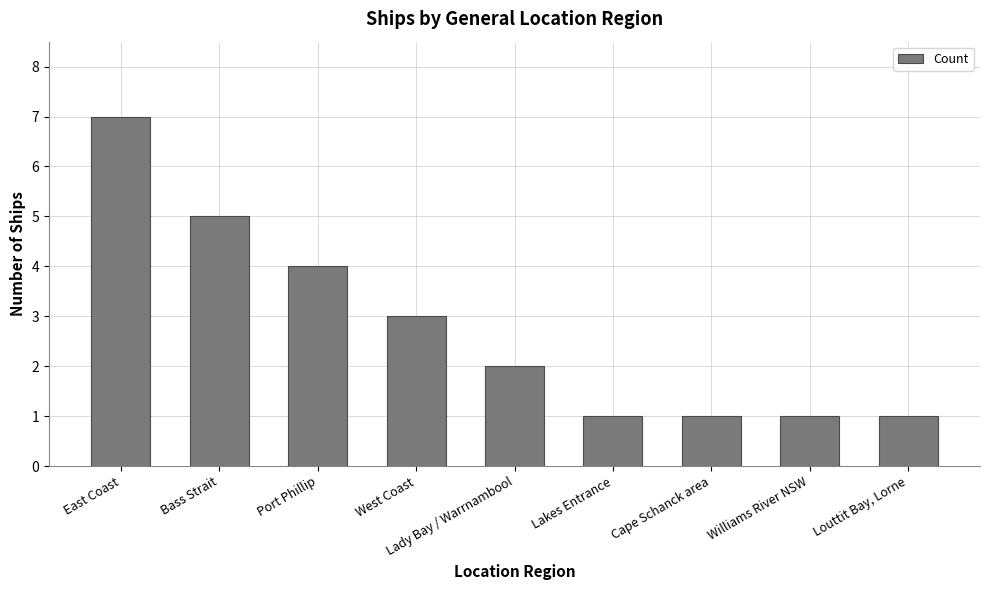

Reading left to right, transcribe all the data shown in this chart.

7	5	4	3	2	1	1	1	1